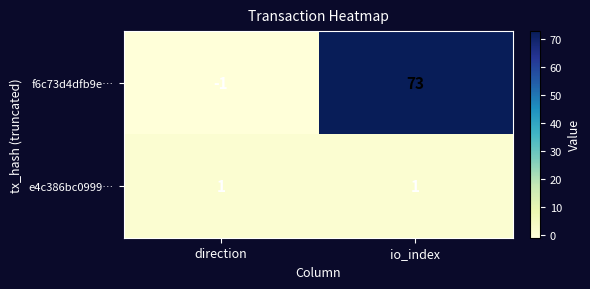

Which series has the largest range (max minus min)?

f6c73d4dfb9e…